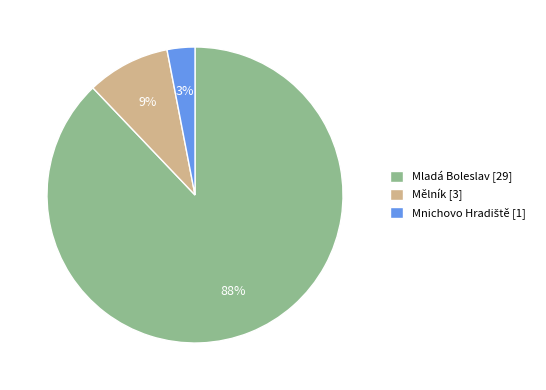

To the nearest percent, what is the average slice percentage?

33%